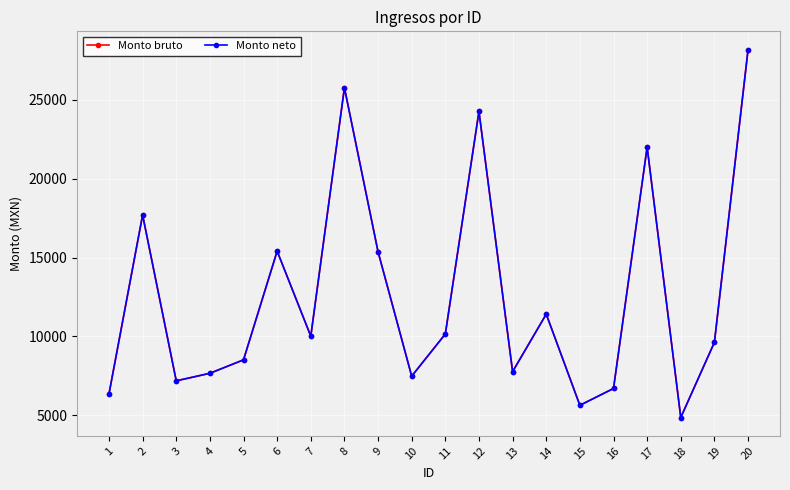

Which series has the largest total across all categories?

Monto bruto